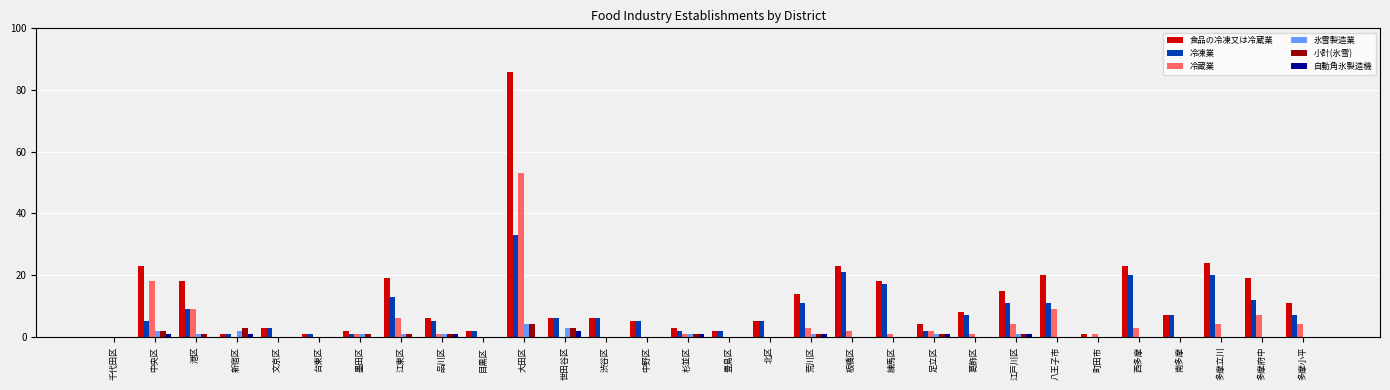

Is it true that 食品の冷凍又は冷蔵業 equals 30 at 港区?

False